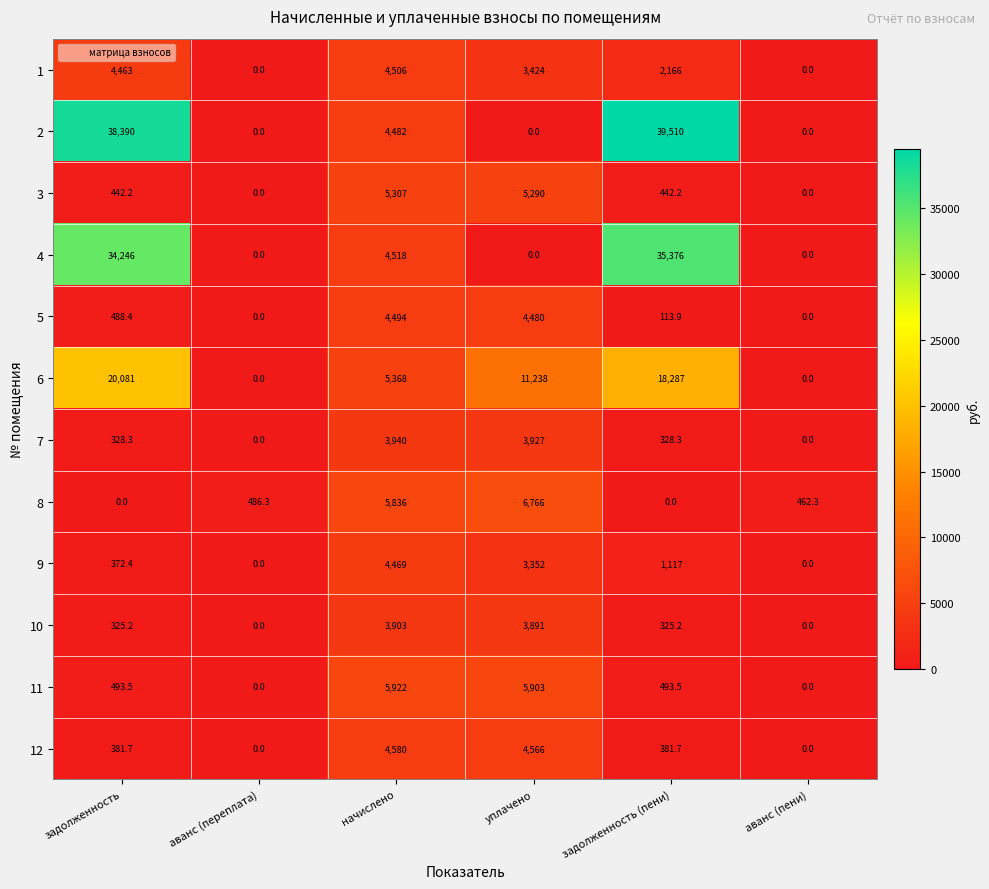

How many data points in 7 are above 328?

4